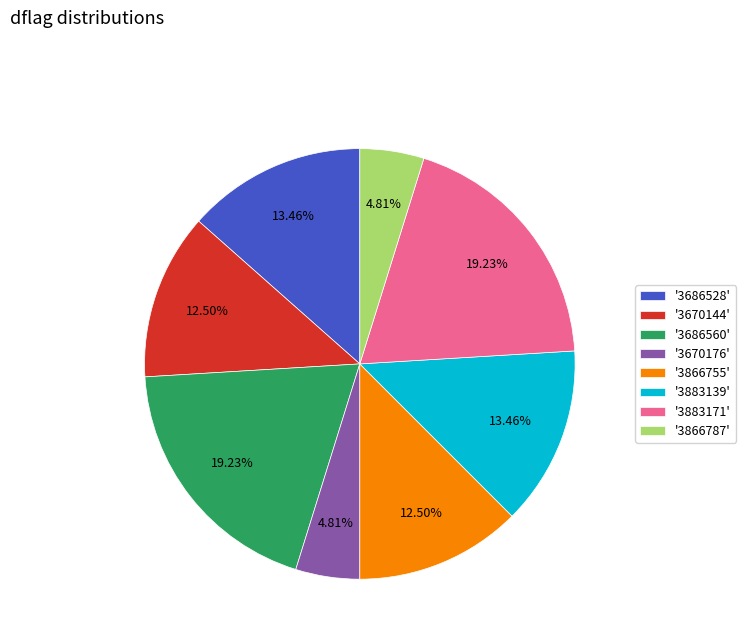

Is there any slice that represents more than half of the pie?

No